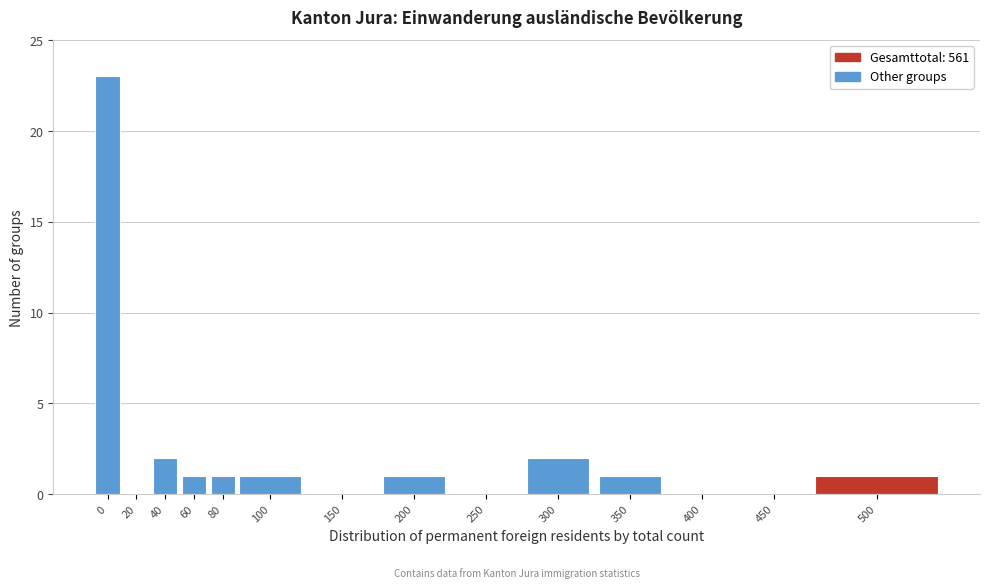

Reading right to left, what are all the values shown in this chart?

500=1	450=0	400=0	350=1	300=2	250=0	200=1	150=0	100=1	80=1	60=1	40=2	20=0	0=23